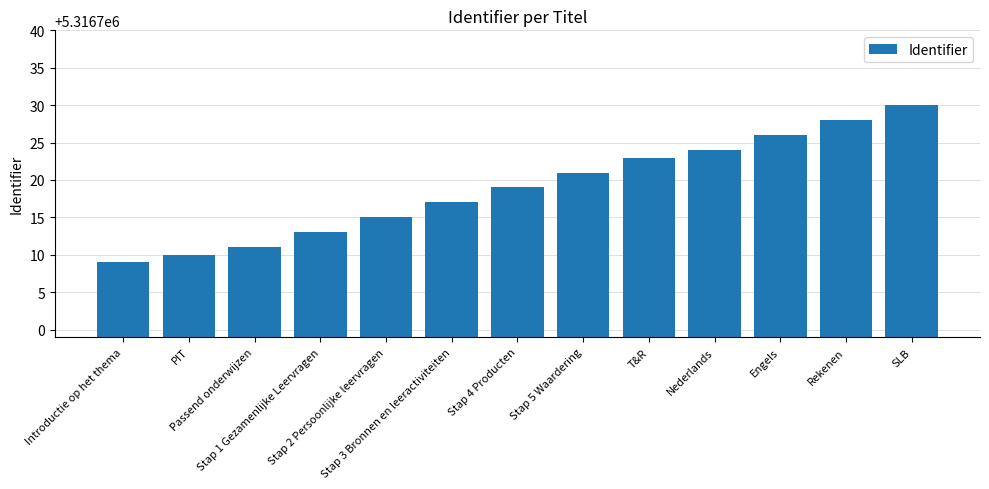

What is the difference between the values at Stap 4 Producten and Engels?

7